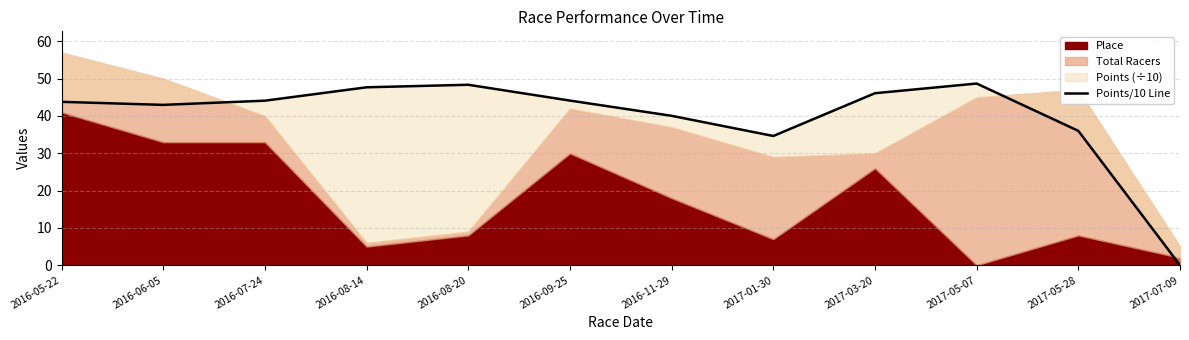

Reading right to left, extract all data points from this chart.

2017-07-09=0.0	2017-05-28=36.0	2017-05-07=48.7	2017-03-20=46.1	2017-01-30=34.6	2016-11-29=40.1	2016-09-25=44.1	2016-08-20=48.4	2016-08-14=47.7	2016-07-24=44.1	2016-06-05=43.0	2016-05-22=43.8